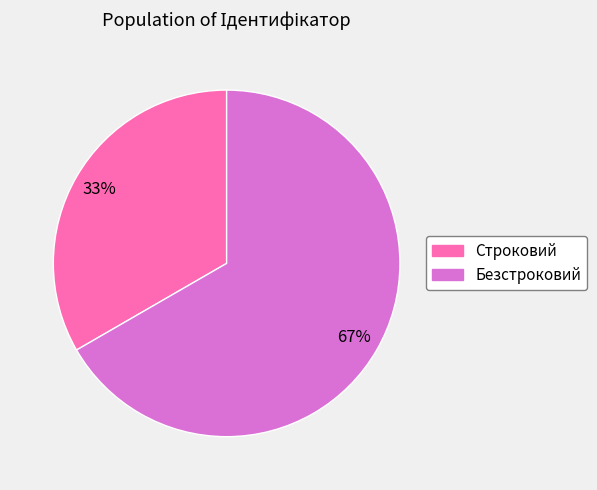

Is it true that Безстроковий is 67% of the pie?

True